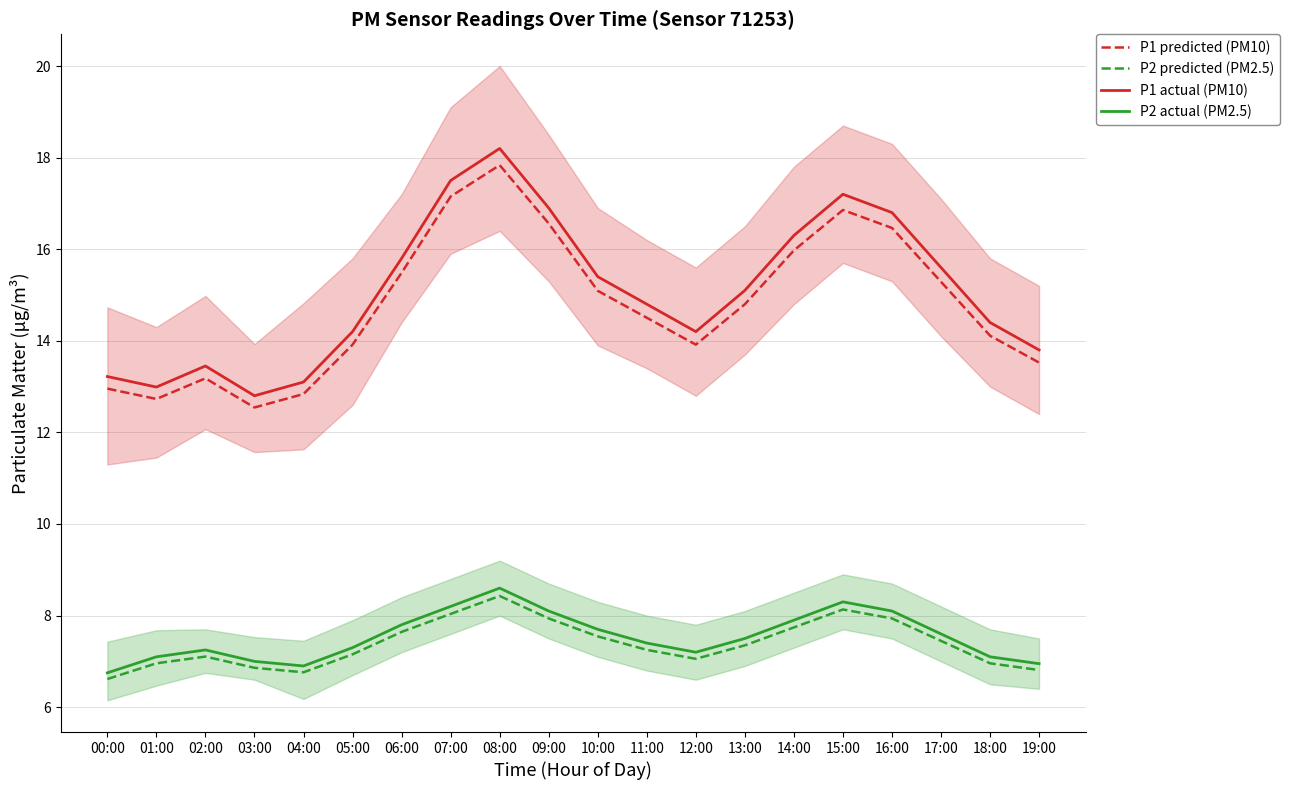

True or false: P2 predicted (PM2.5) and P1 predicted (PM10) cross at least once.

False